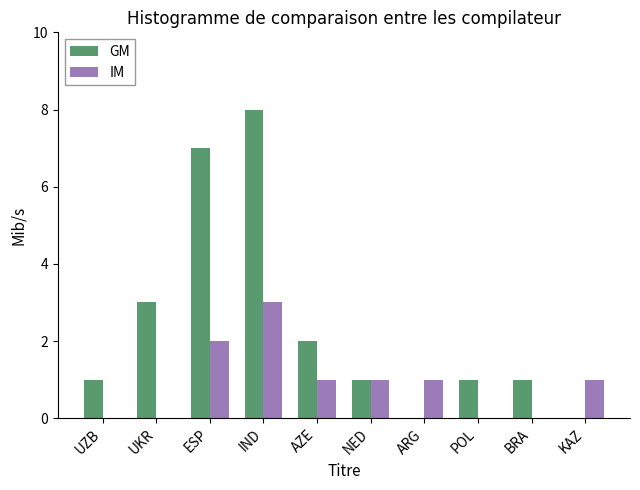

How many distinct data groups are displayed?

2